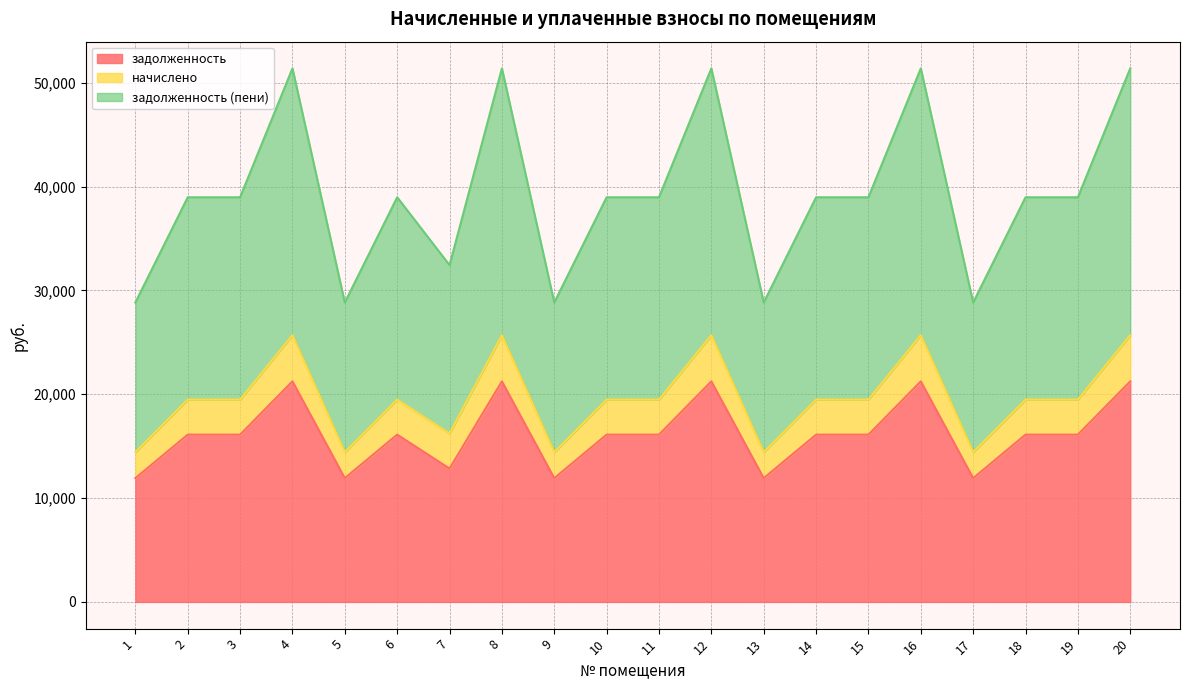

Reading left to right, list all the values displayed in this chart.

задолженность: 1=11921.6	2=16112.0	3=16112.0	4=21244.6	5=11921.6	6=16112.0	7=12844.2	8=21244.6	9=11921.6	10=16112.0	11=16112.0	12=21244.6	13=11921.6	14=16112.0	15=16112.0	16=21244.6	17=11921.6	18=16112.0	19=16112.0	20=21244.6
начислено: 1=14418.7	2=19486.8	3=19486.8	4=25694.4	5=14418.7	6=19486.8	7=16219.0	8=25694.4	9=14418.7	10=19486.8	11=19486.8	12=25694.4	13=14418.7	14=19486.8	15=19486.8	16=25694.4	17=14418.7	18=19486.8	19=19486.8	20=25694.4
задолженность (пени): 1=28837.4	2=38973.6	3=38973.6	4=51388.8	5=28837.4	6=38973.6	7=32437.9	8=51388.8	9=28837.4	10=38973.6	11=38973.6	12=51388.8	13=28837.4	14=38973.6	15=38973.6	16=51388.8	17=28837.4	18=38973.6	19=38973.6	20=51388.8